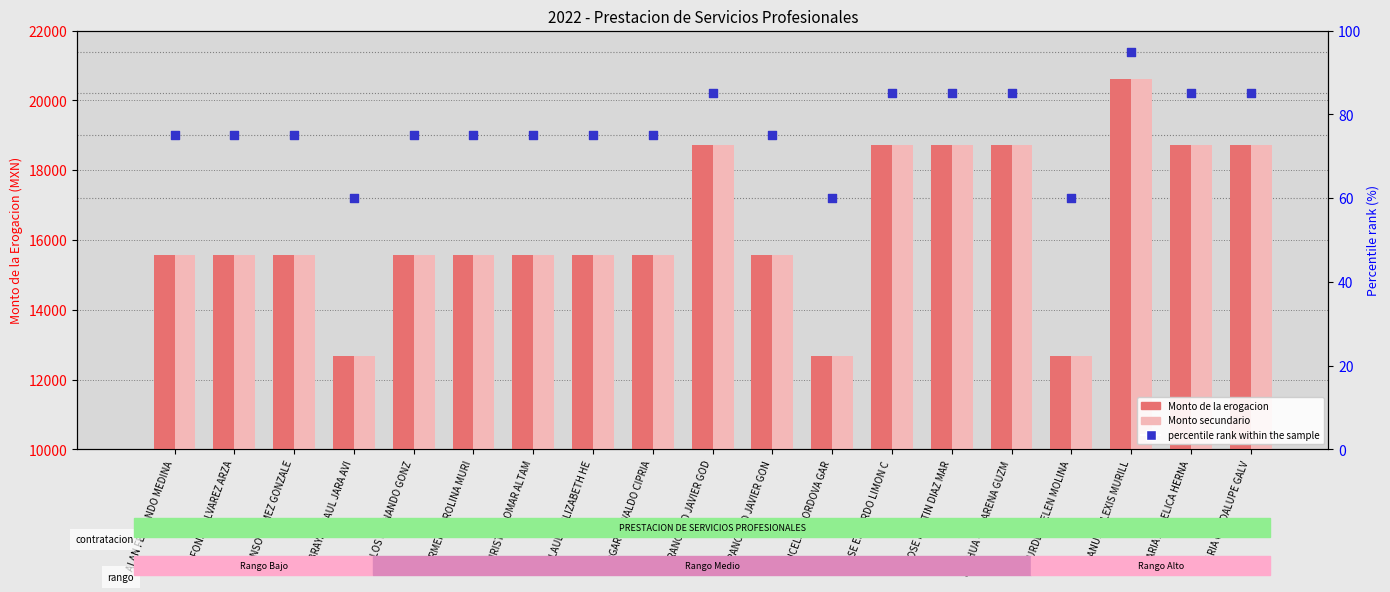

Which series reaches the minimum Y coordinate?

percentile rank within the sample